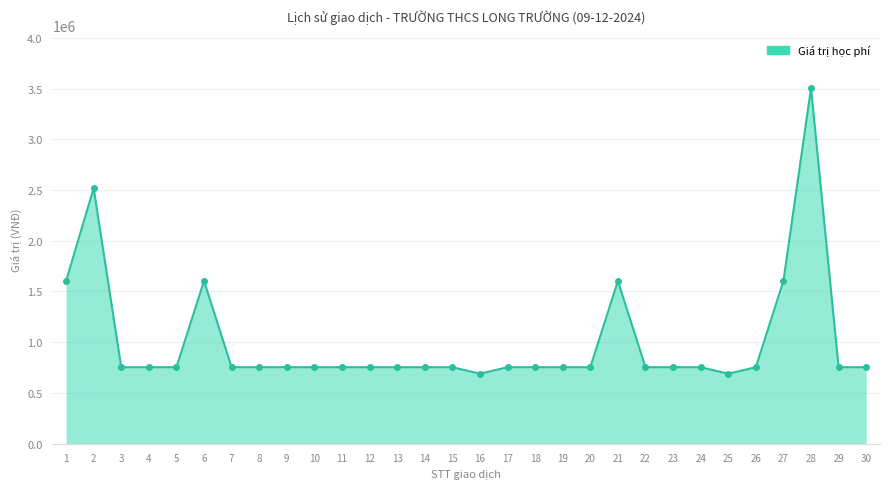

What is the maximum value shown in the chart?

3504520